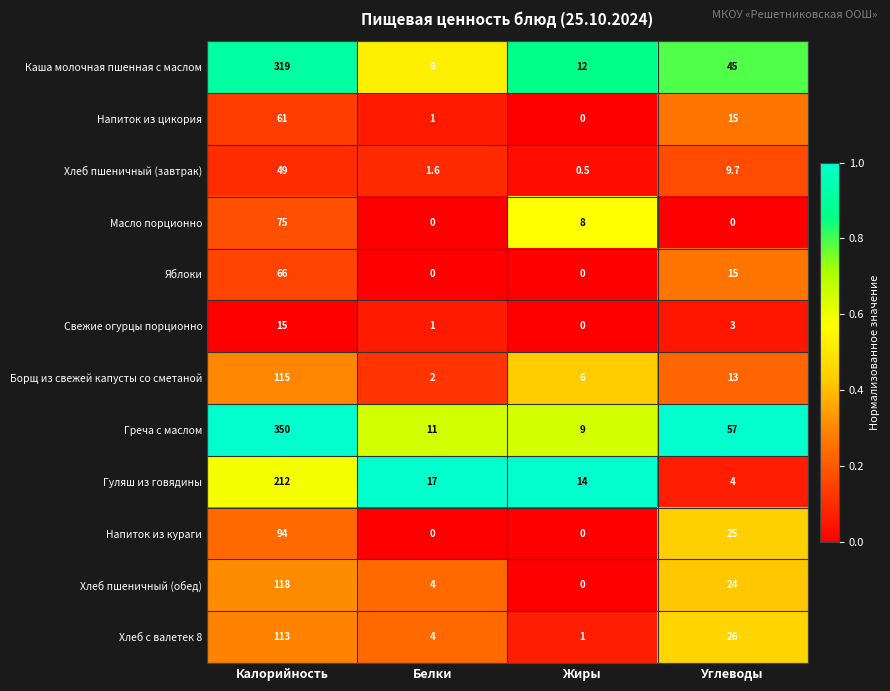

Which series has the largest range (max minus min)?

Греча с маслом